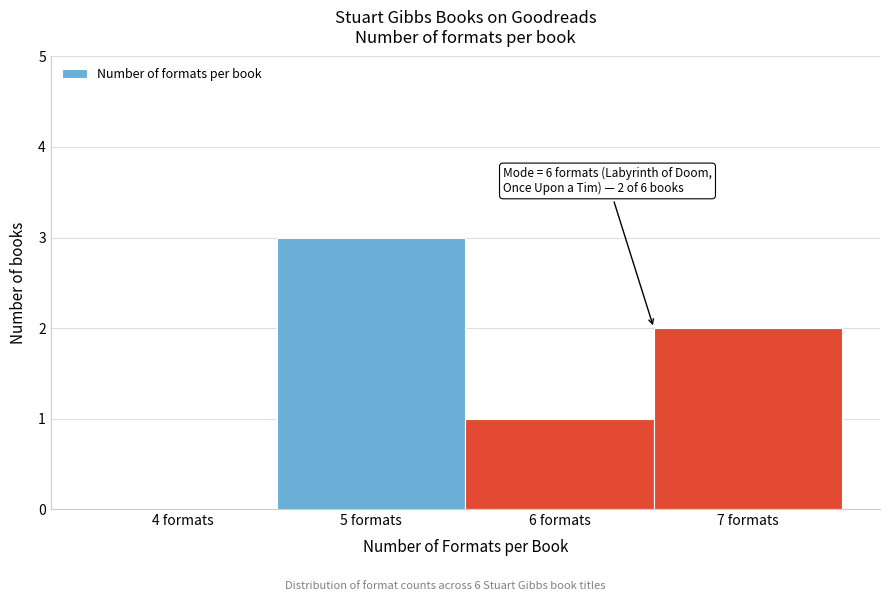

Reading right to left, extract all data points from this chart.

7 formats=2	6 formats=1	5 formats=3	4 formats=0